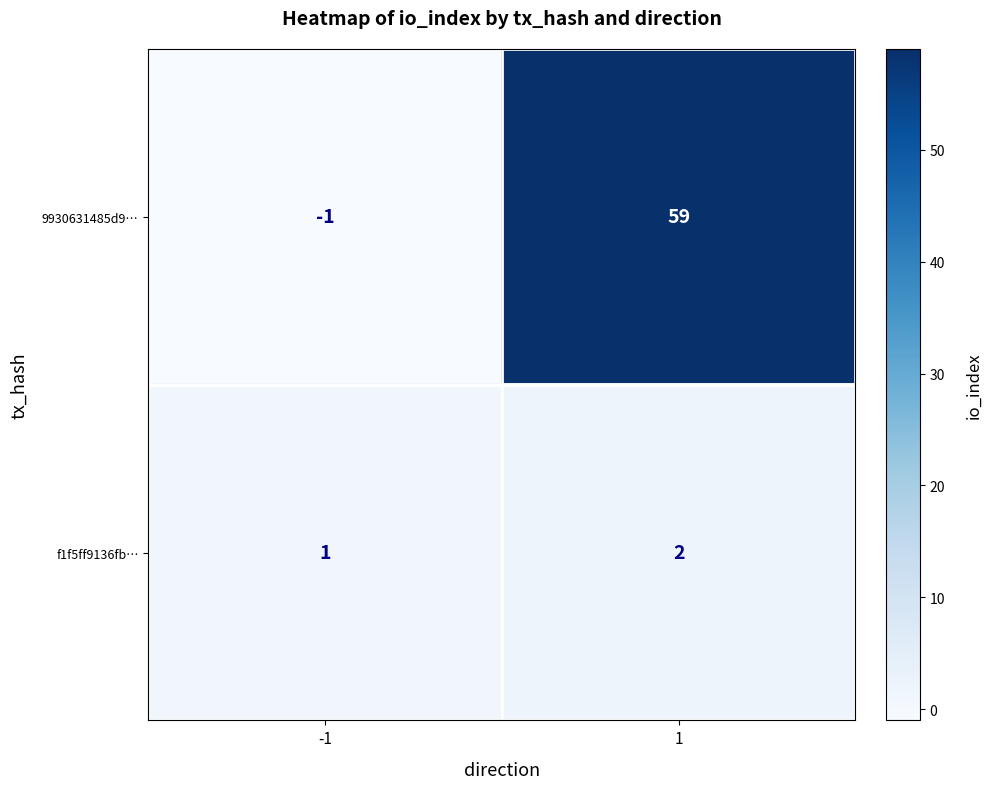

What is the greatest value displayed?

59